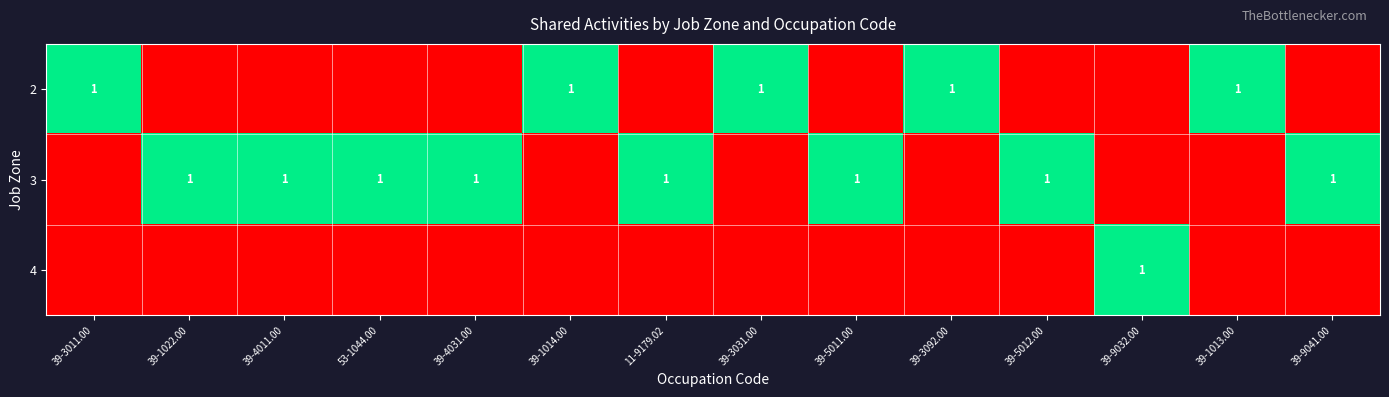

The 3 series shows 2 at 39-4011.00. True or false?

False